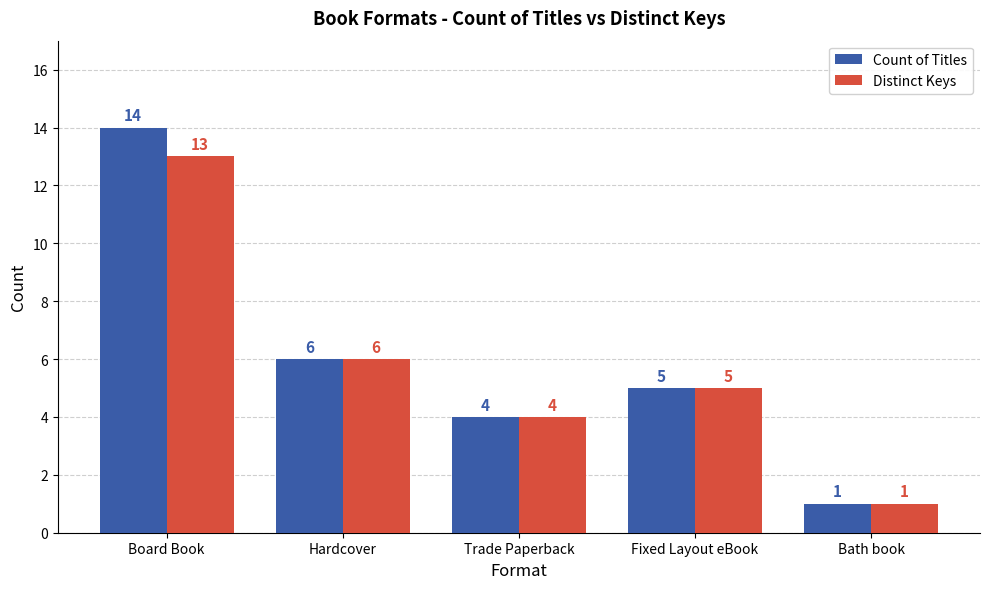

Count the number of categories in the chart.

5